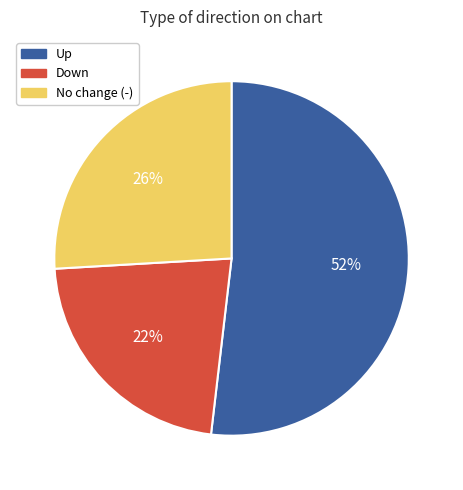

To the nearest percent, what is the average slice percentage?

33%